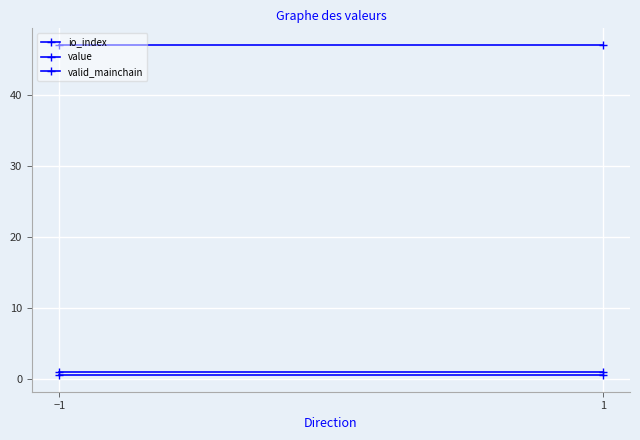

What is the label of the 2nd point from the right?

−1